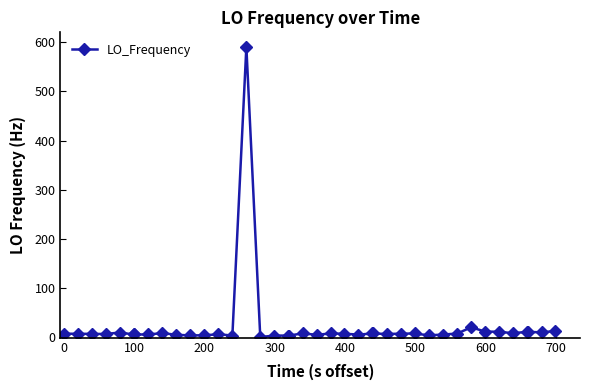

How many values are above zero?

39